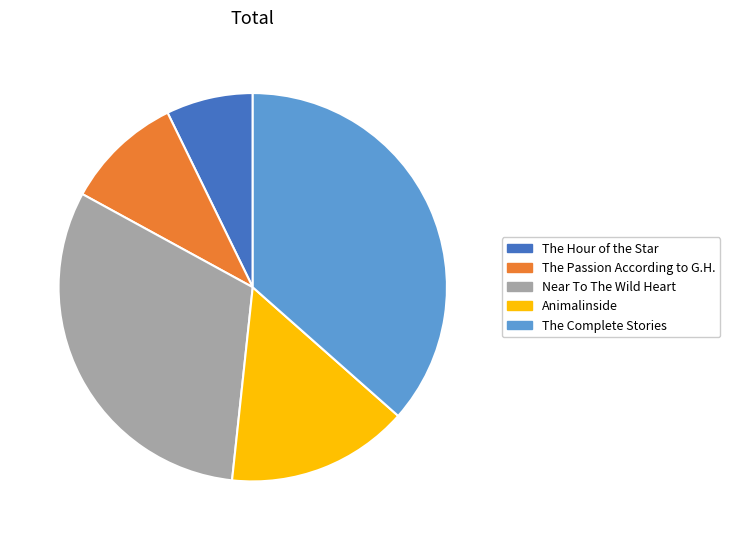

Is there a majority slice in this chart?

No